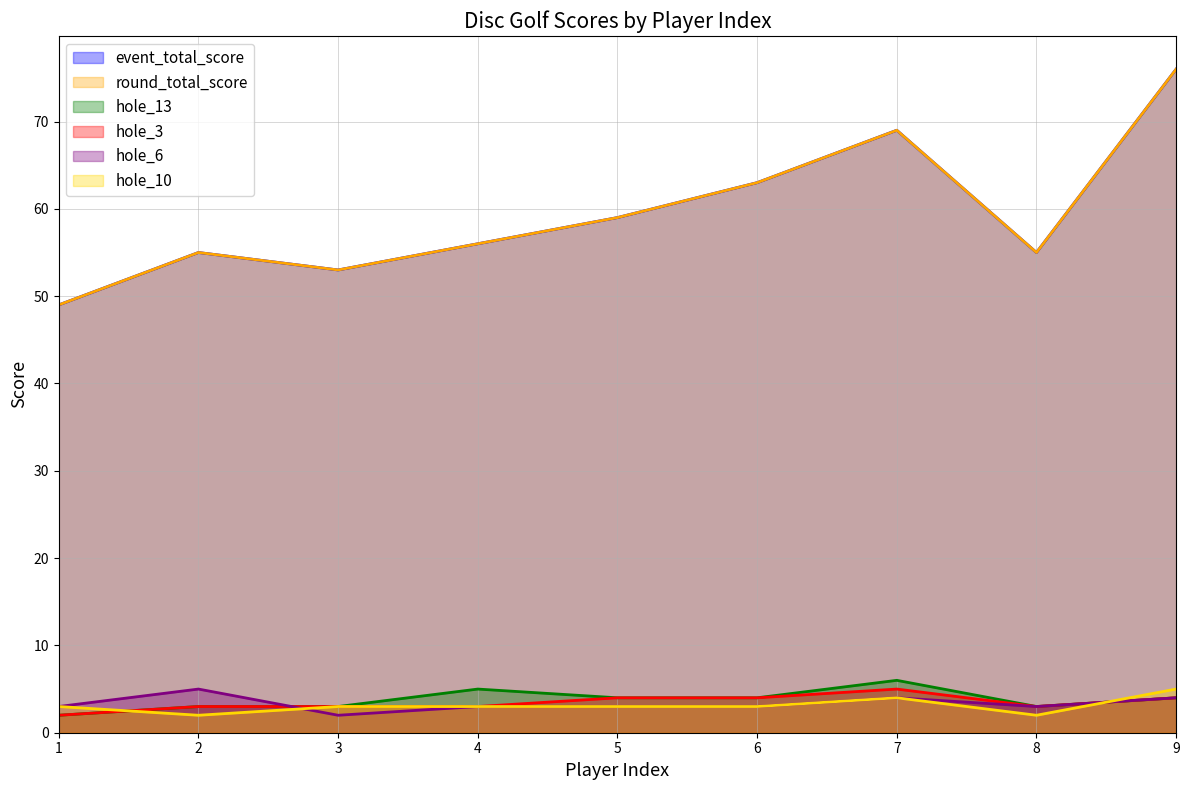

True or false: hole_13 and round_total_score intersect in this chart.

False